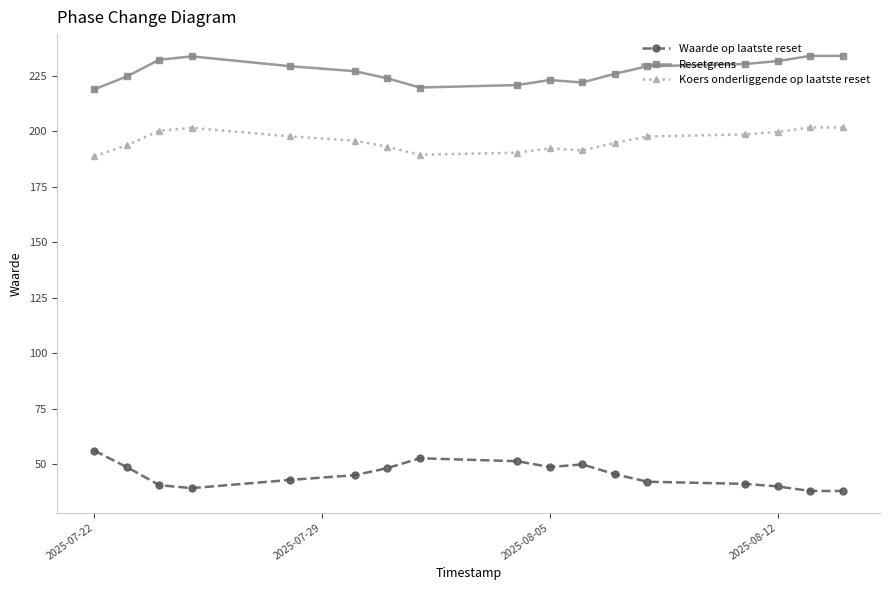

What is the greatest value displayed?

234.1